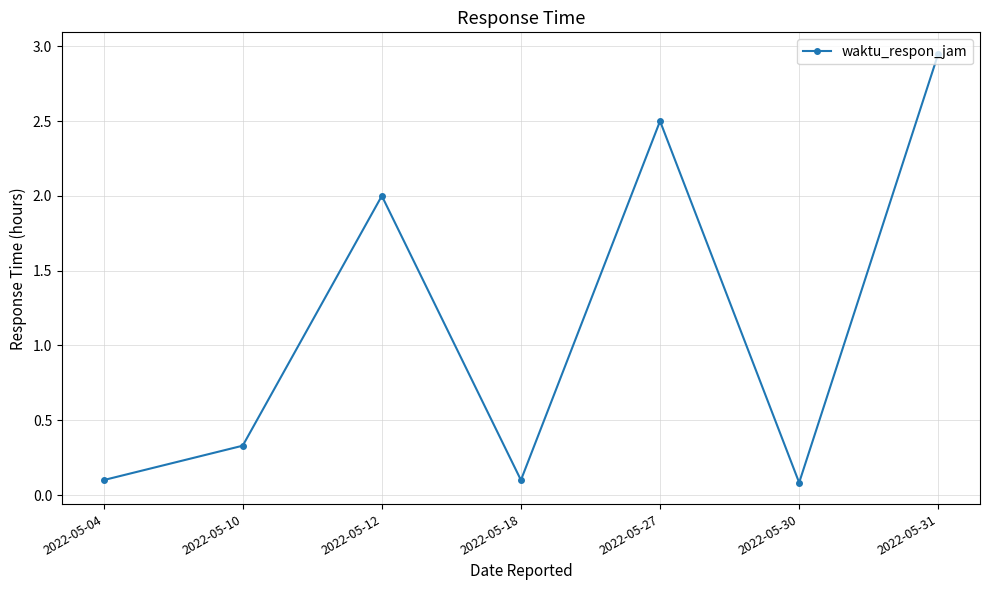

The value at 2022-05-27 is 3.5. True or false?

False